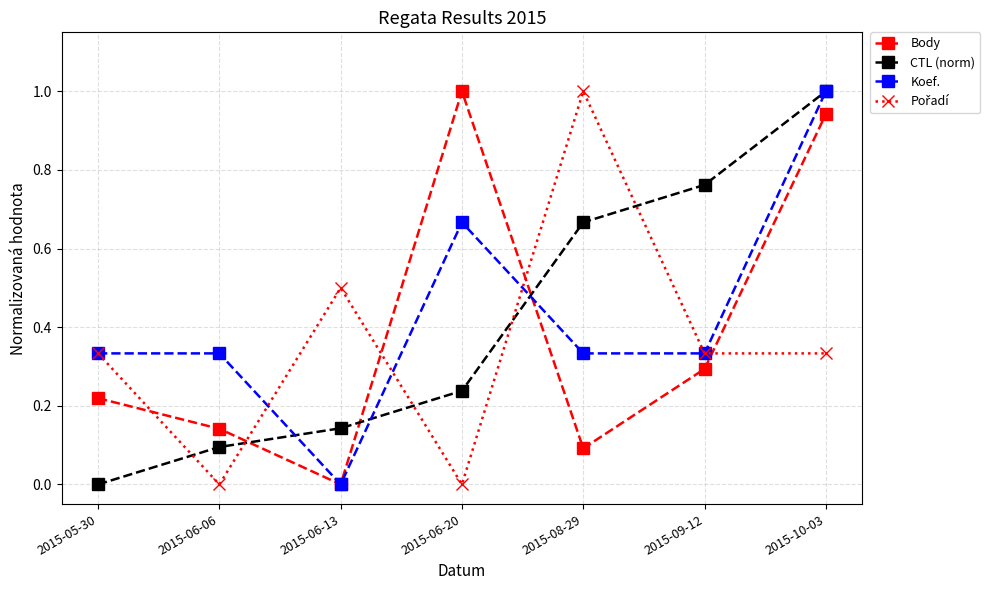

How many lines are shown in the chart?

4